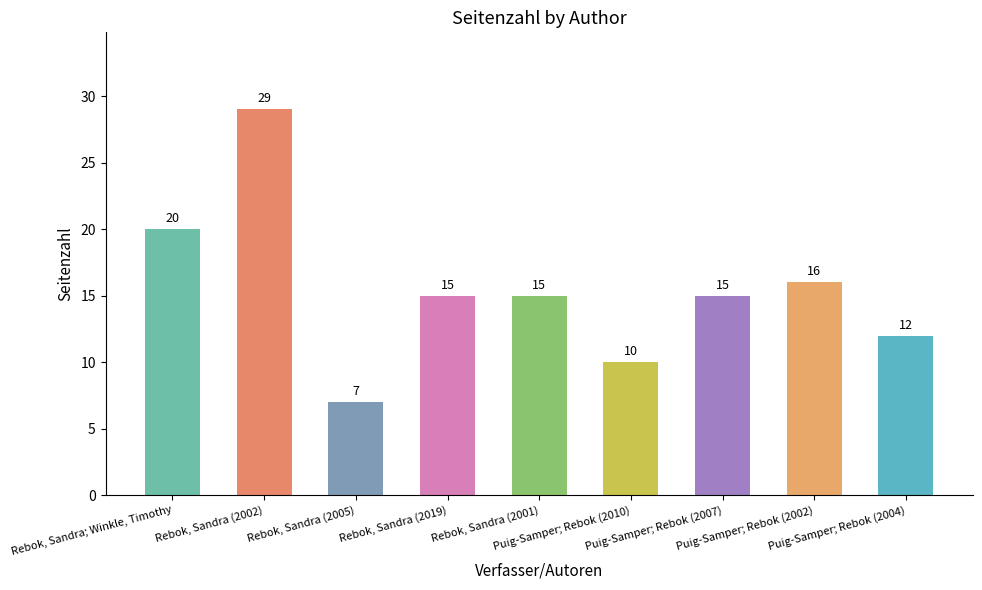

Is it true that the value at Rebok, Sandra (2005) is 10?

False